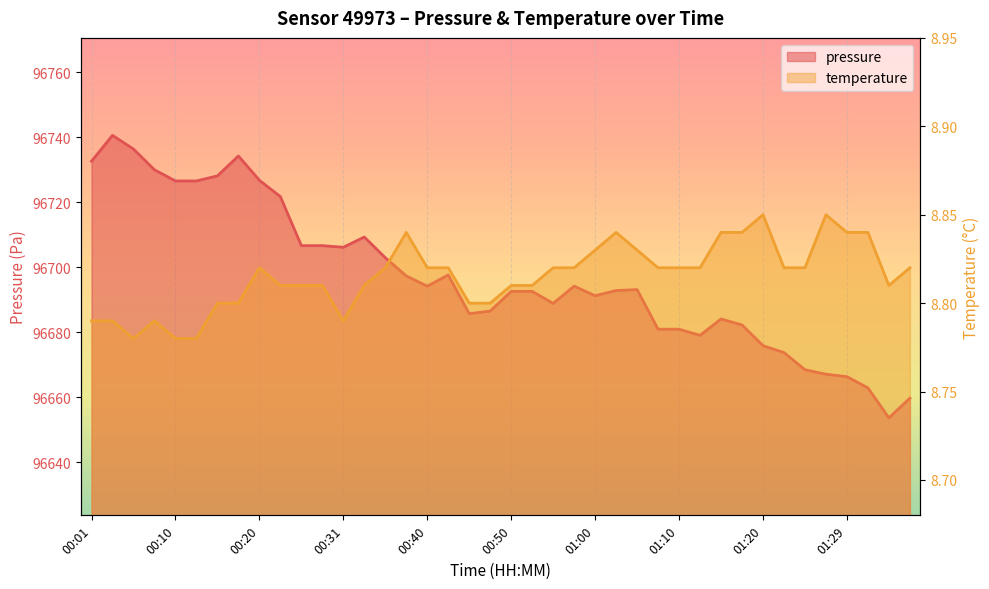

List the series in order of their overall mean, highest first.

pressure, temperature